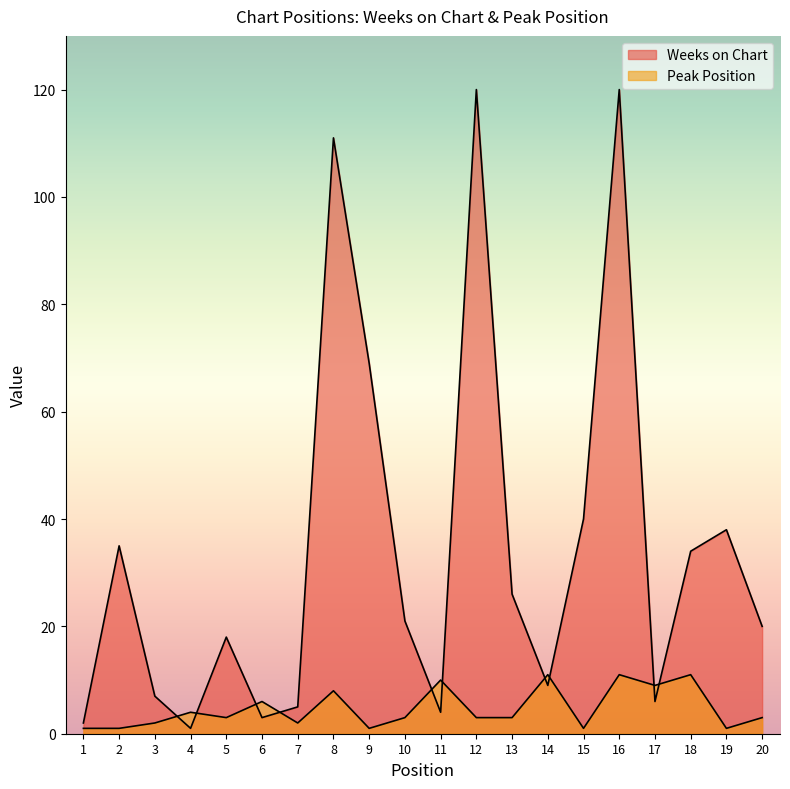

What is the difference between the second highest and second lowest values in the Weeks on Chart series?

118